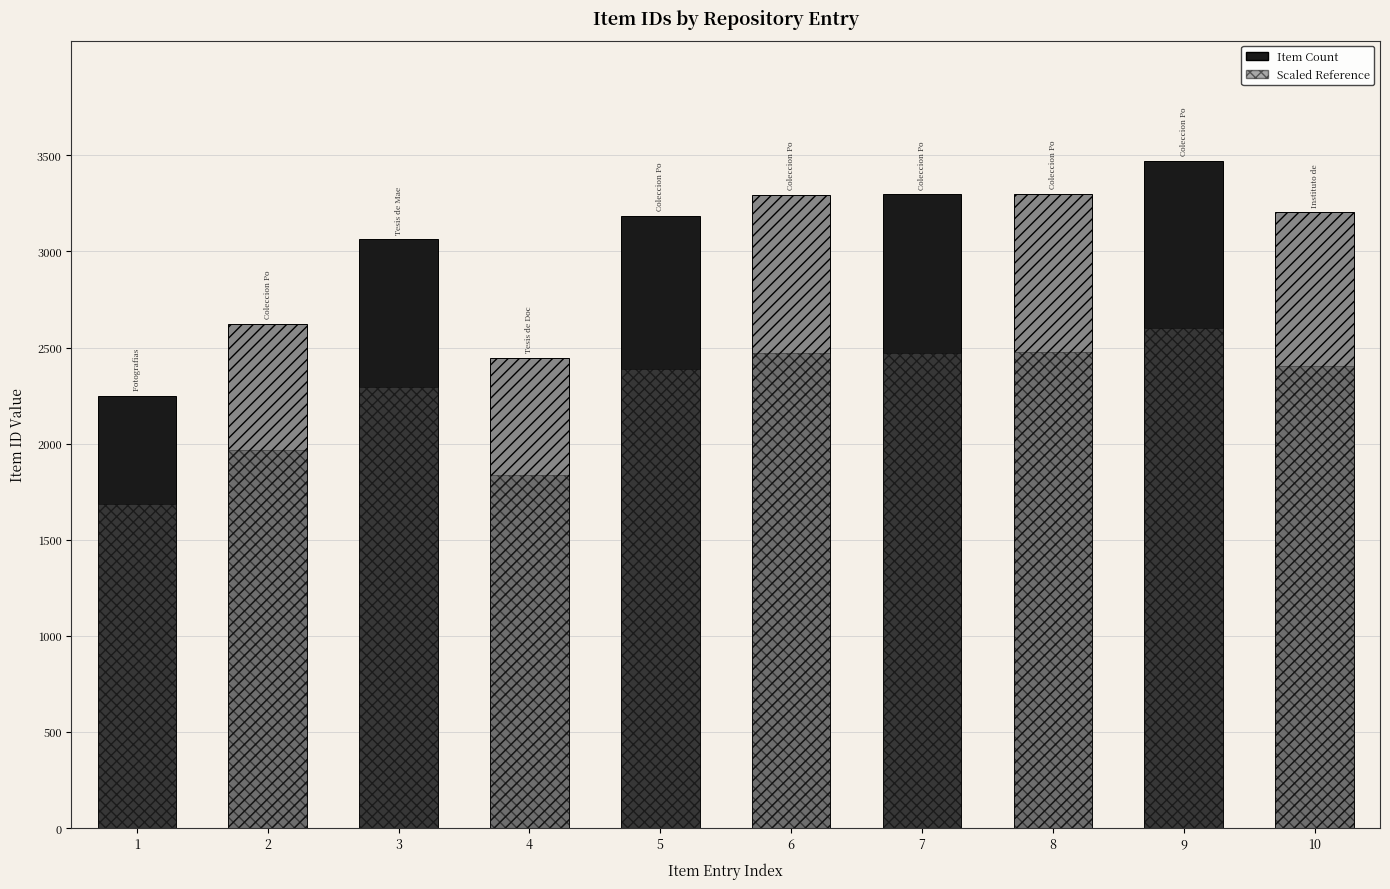

The value at 3297 is 1547. True or false?

False